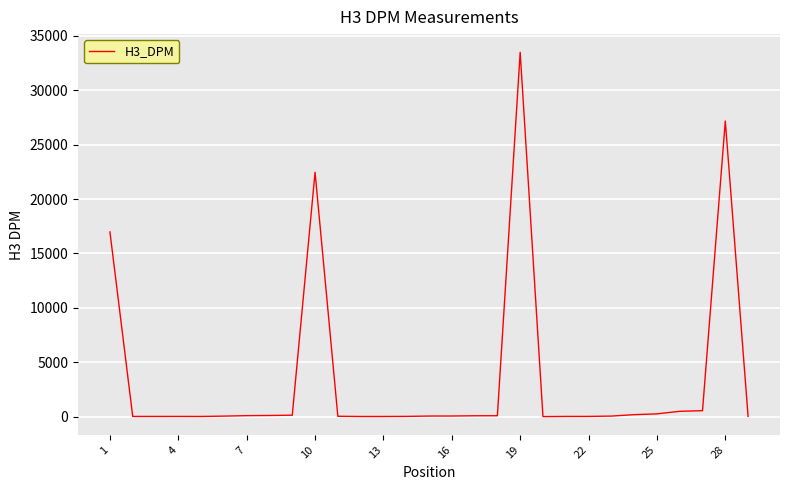

How many values exceed 65?

15